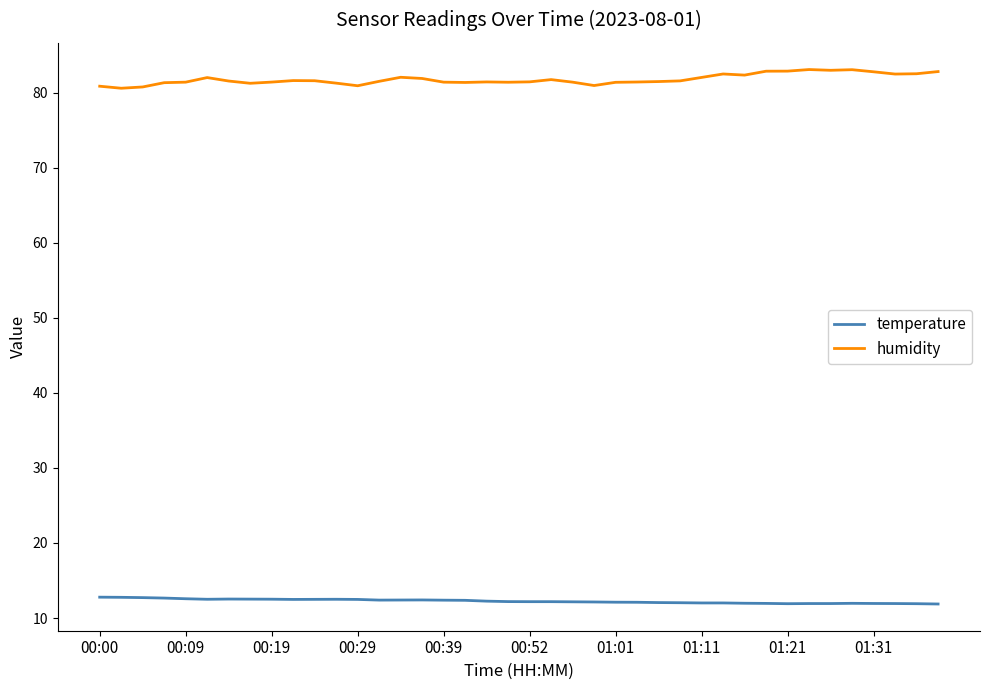

What is the minimum value for temperature?

11.9